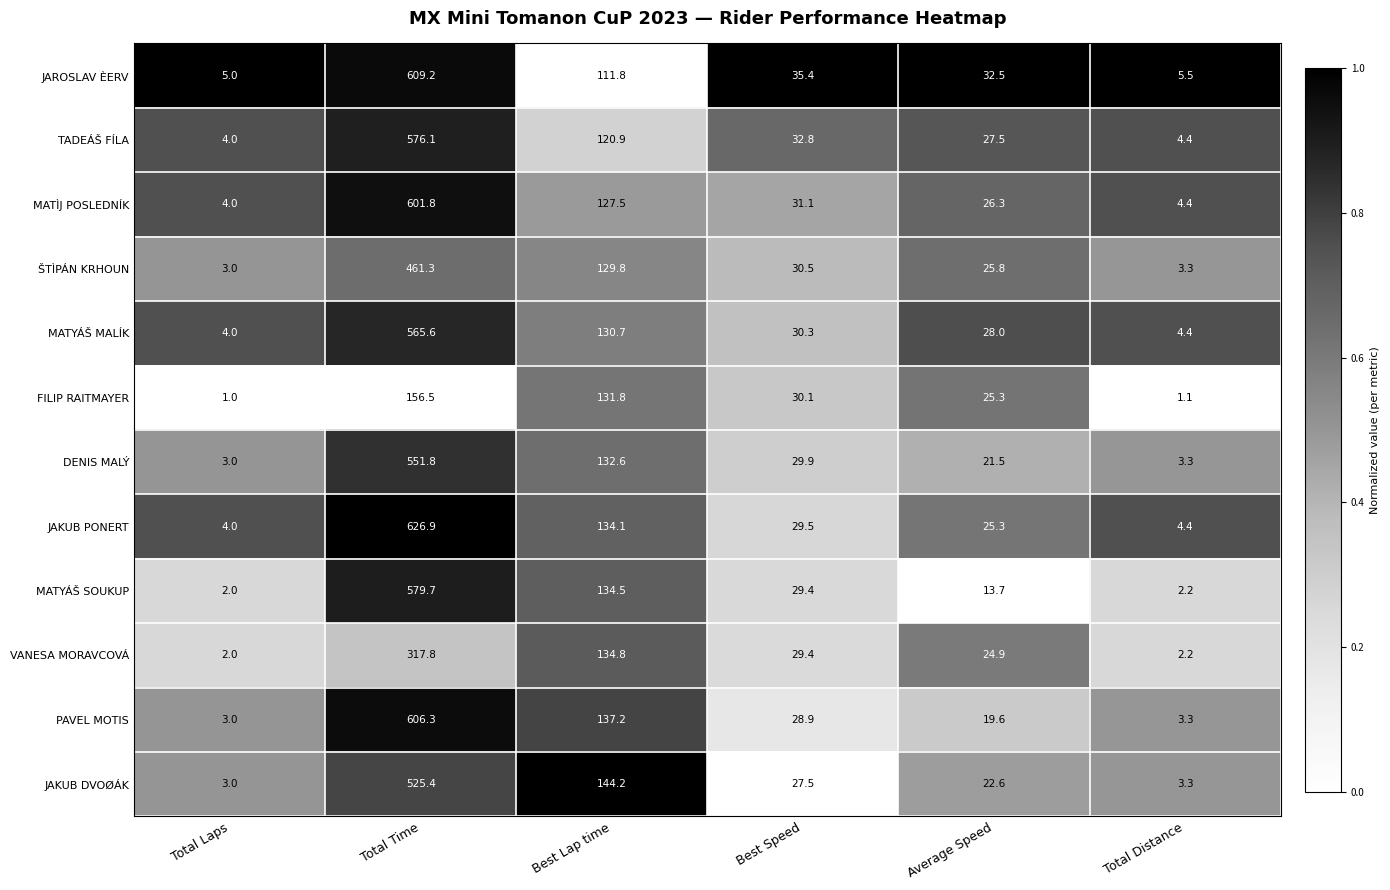

At which label is JAKUB PONERT closest to 315?

Best Lap time